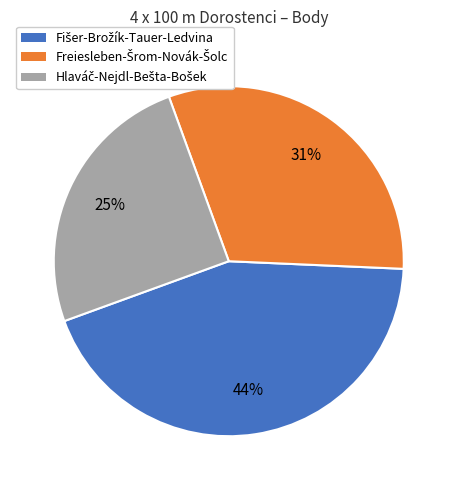

To the nearest percent, what is the difference between the largest and smallest slice percentages?

19%